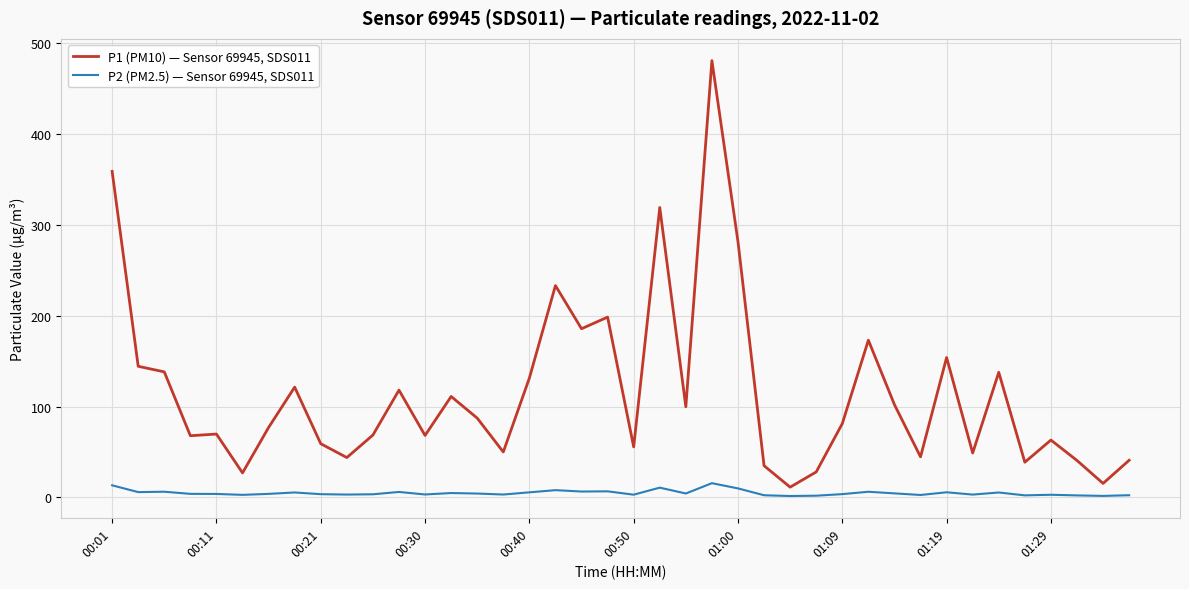

Which series has the widest spread of values?

P1 (PM10) — Sensor 69945, SDS011